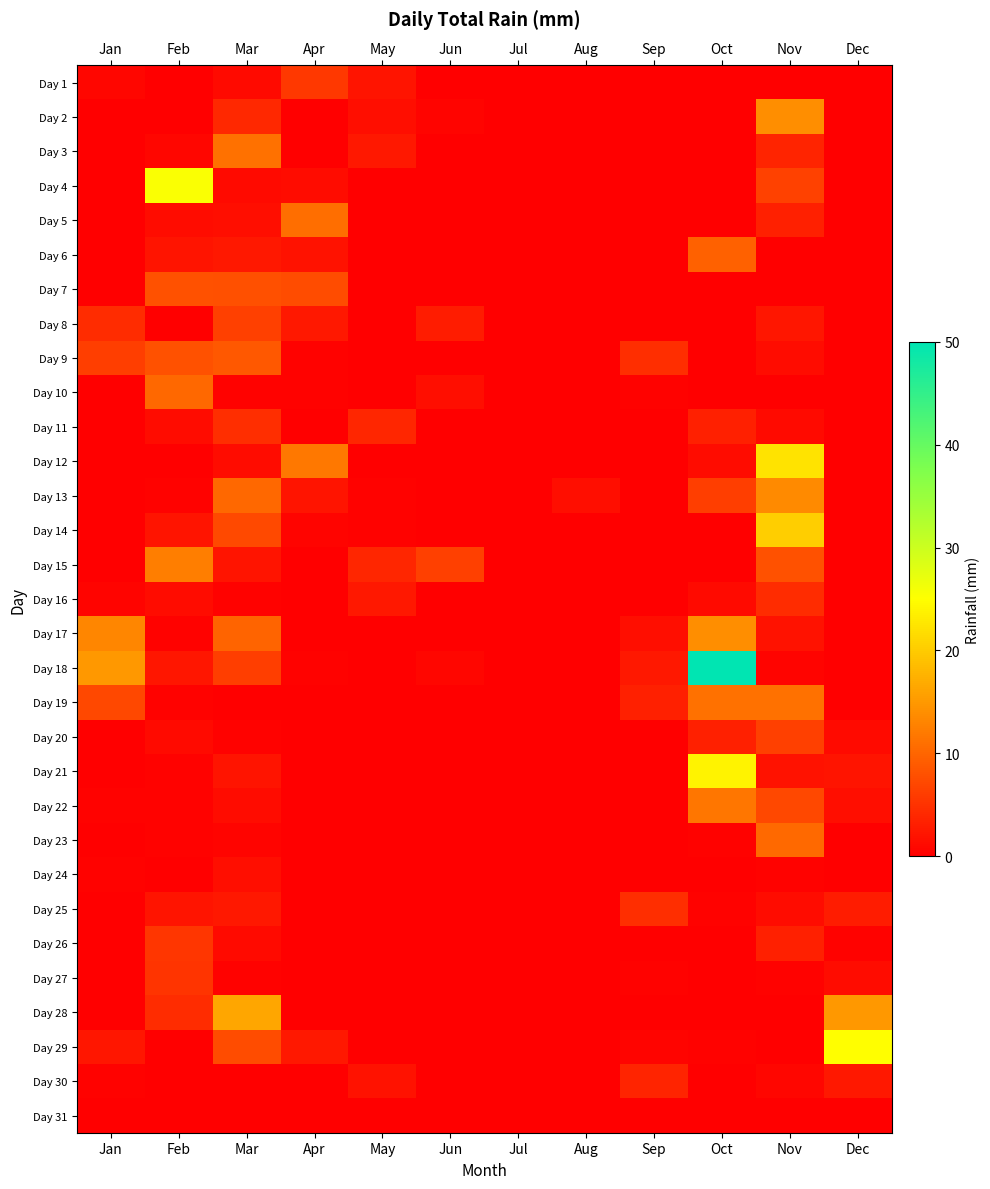

At which category does the chart reach its minimum across all series?

Feb